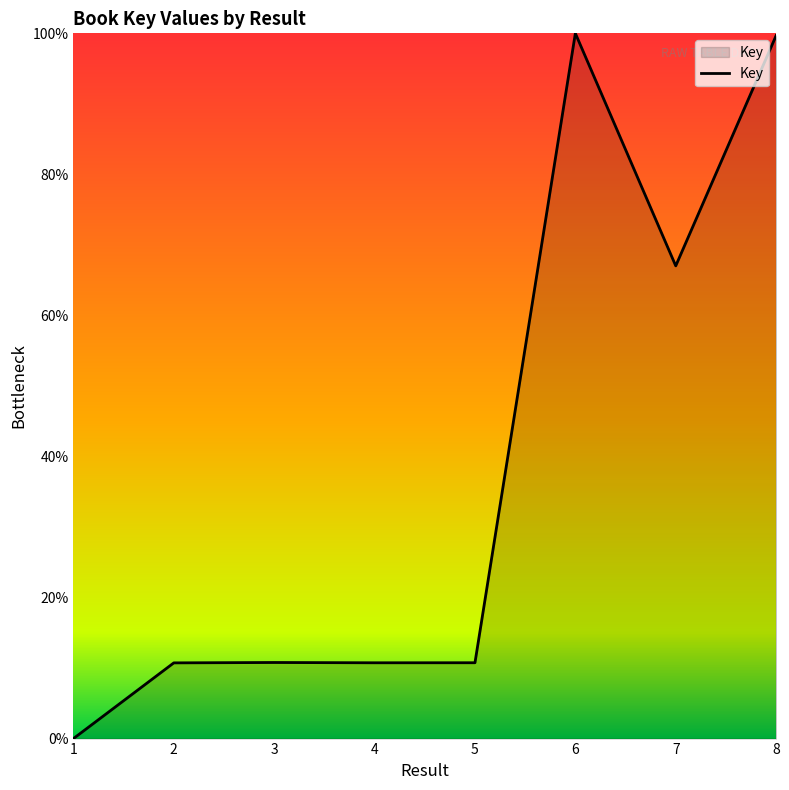

What is the maximum value shown in the chart?

100.0